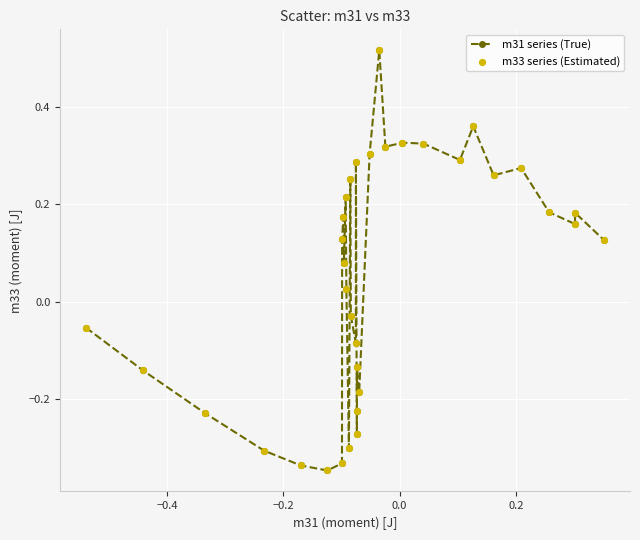

What is the sum of all values?

1.8